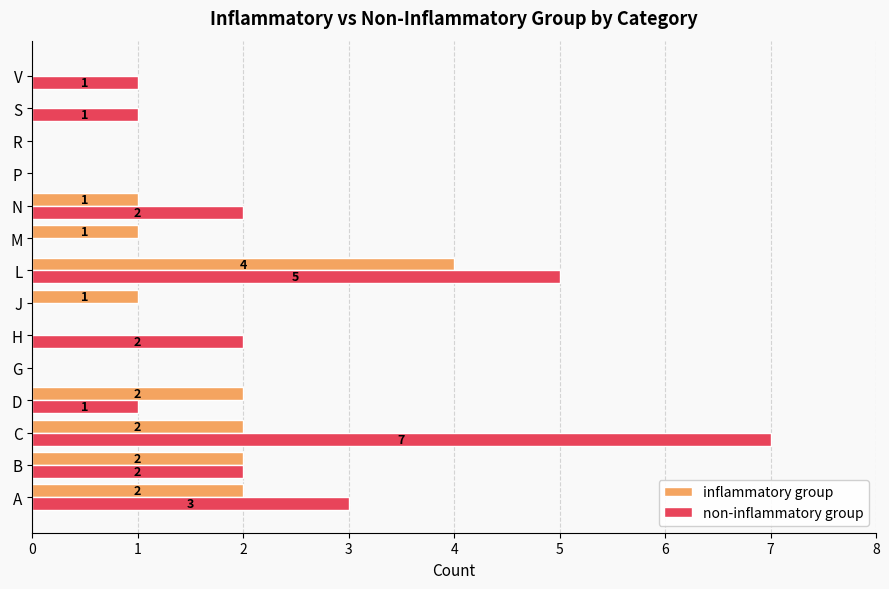

What is the sum of the non-inflammatory group values at V and A?

4